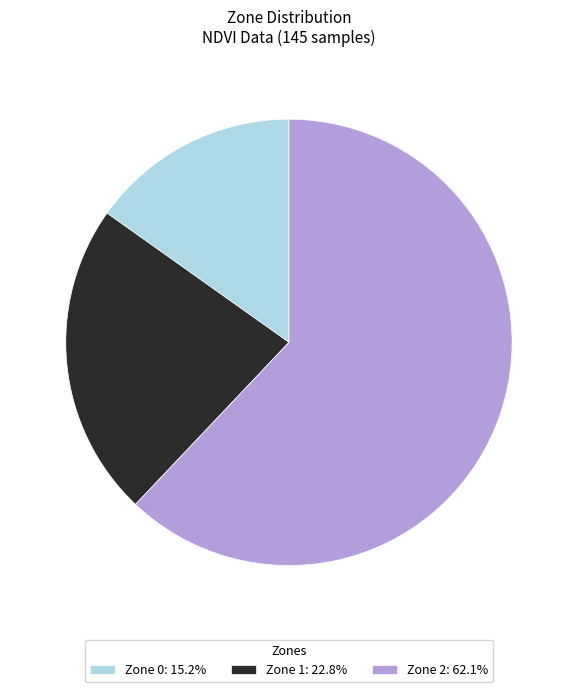

Combined, do Zone 2: 62.1% and Zone 1: 22.8% account for over 50%?

Yes